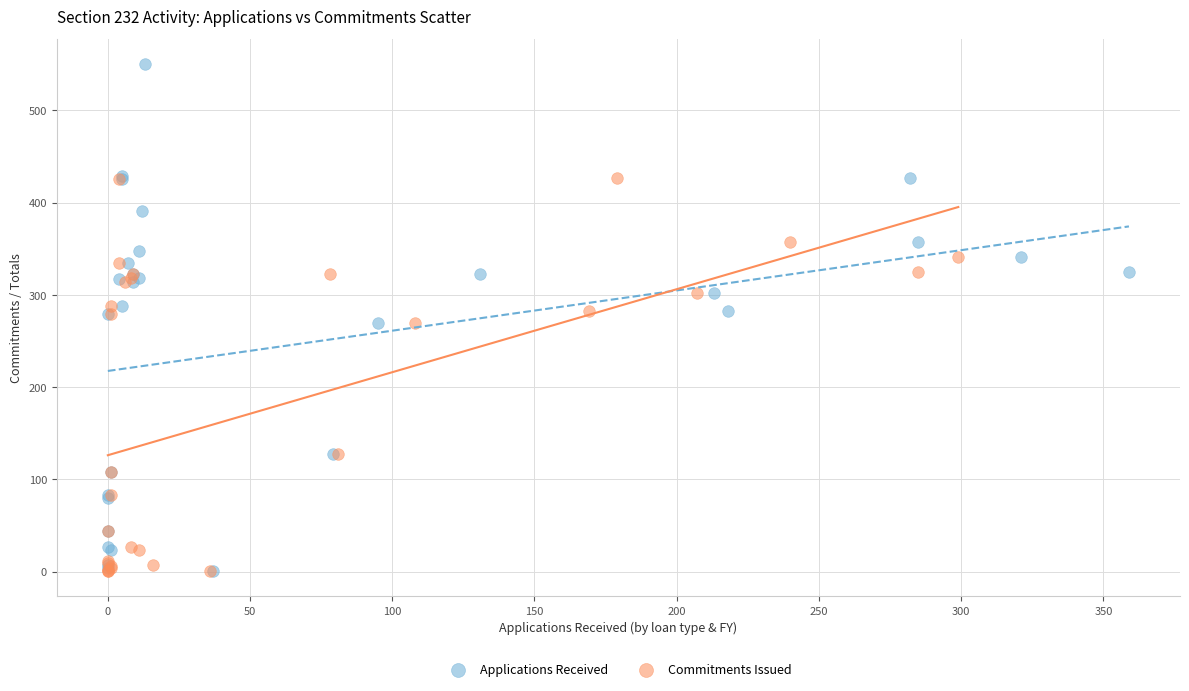

What are all the series names shown in the legend?

Applications Received, Commitments Issued